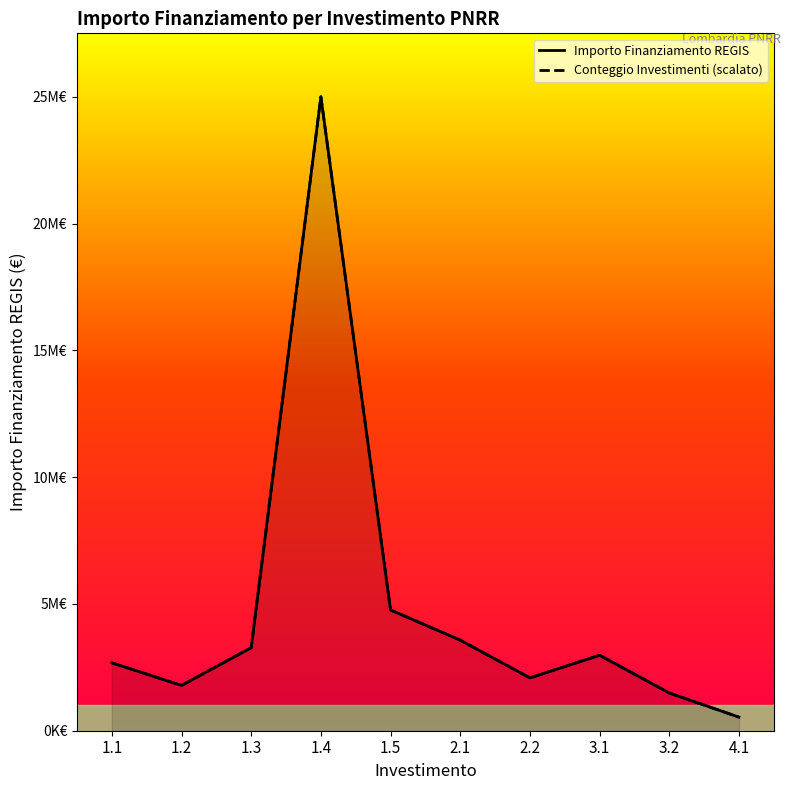

Where is Importo Finanziamento REGIS nearest to the value 12862707?

1.5